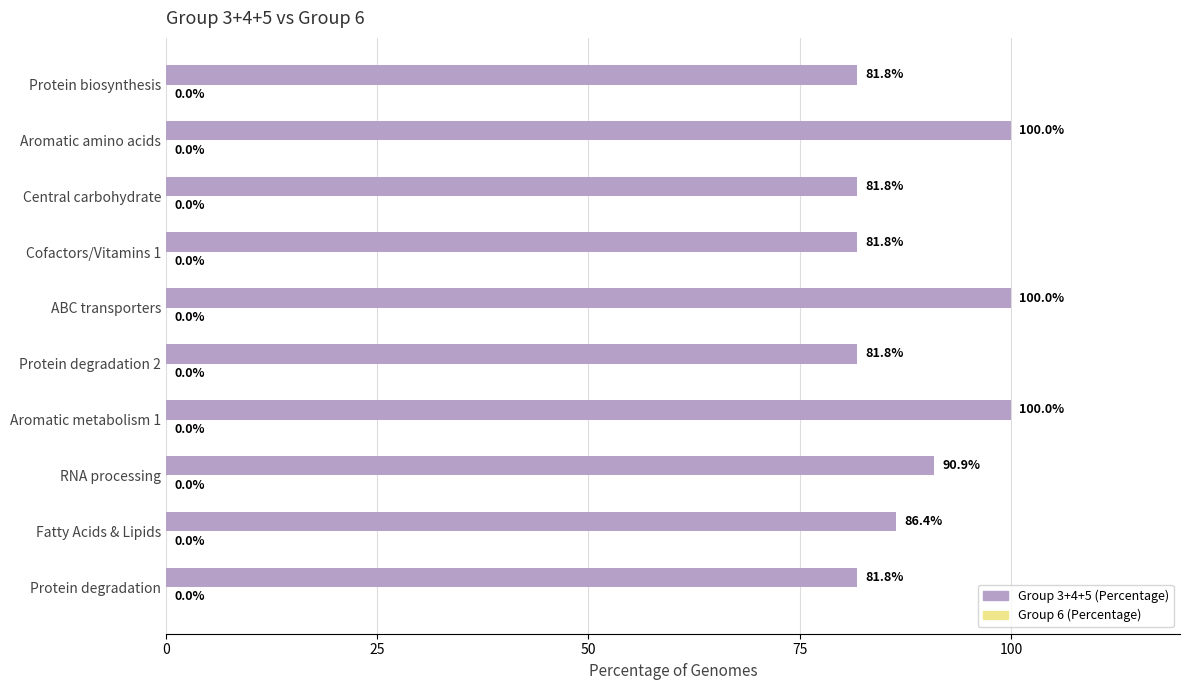

What is the difference between the second highest and second lowest values?

18.2